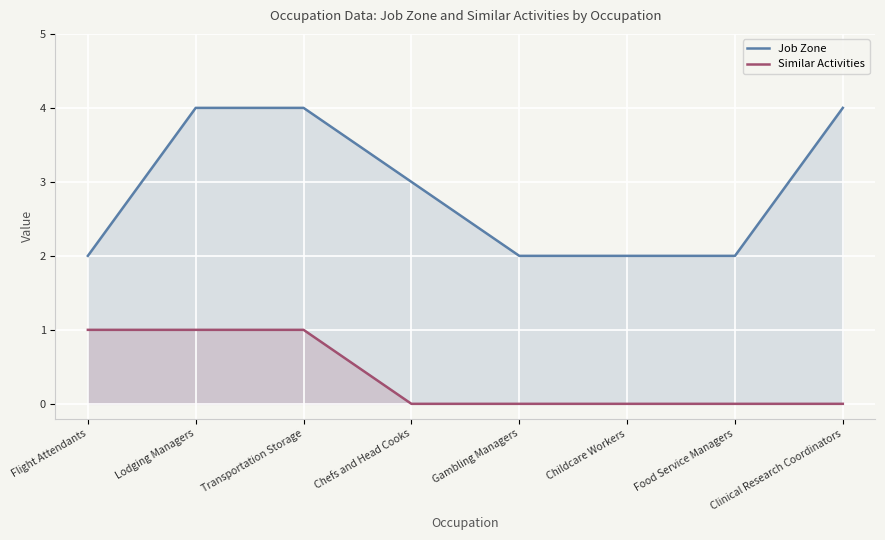

Reading left to right, what are all the values shown in this chart?

Job Zone: Flight Attendants=2	Lodging Managers=4	Transportation Storage=4	Chefs and Head Cooks=3	Gambling Managers=2	Childcare Workers=2	Food Service Managers=2	Clinical Research Coordinators=4
Similar Activities: Flight Attendants=1	Lodging Managers=1	Transportation Storage=1	Chefs and Head Cooks=0	Gambling Managers=0	Childcare Workers=0	Food Service Managers=0	Clinical Research Coordinators=0